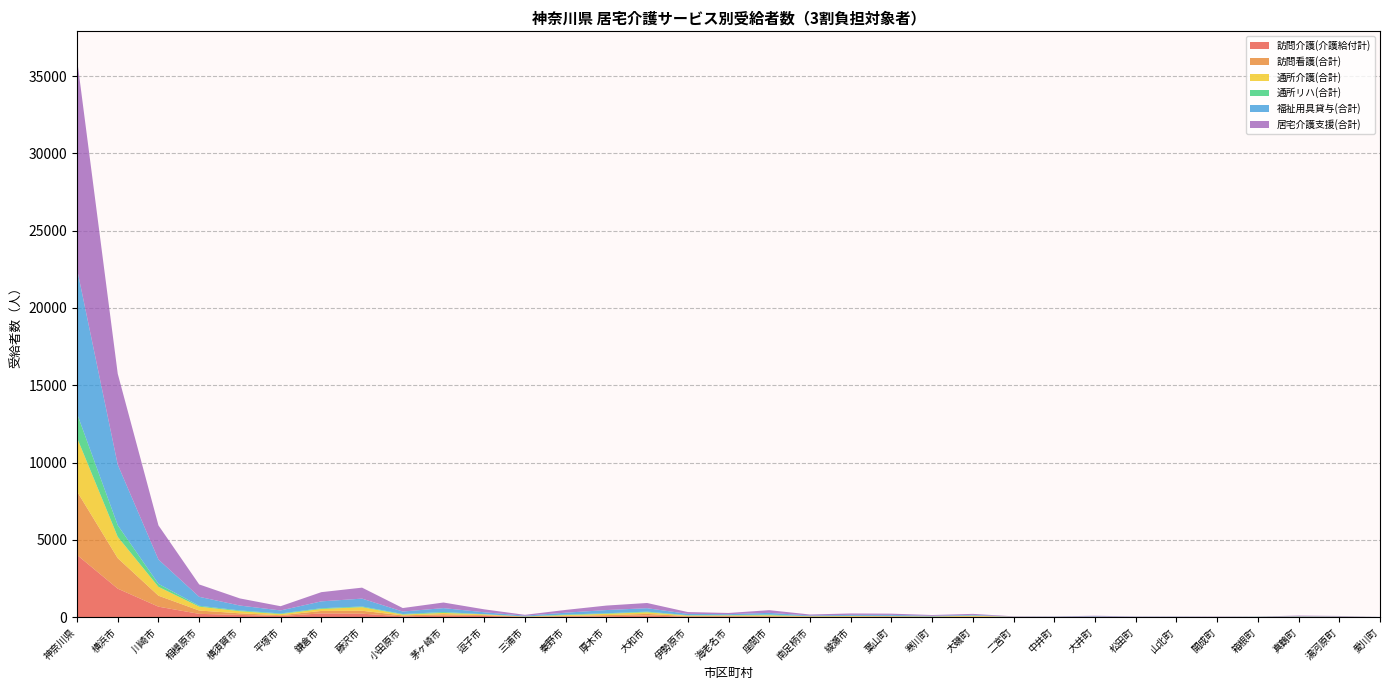

Reading right to left, transcribe all the data shown in this chart.

訪問介護(介護給付計): 愛川町=1	湯河原町=5	真鶴町=15	箱根町=2	開成町=3	山北町=3	松田町=3	大井町=5	中井町=4	二宮町=9	大磯町=16	寒川町=9	葉山町=25	綾瀬市=18	南足柄市=15	座間市=28	海老名市=37	伊勢原市=24	大和市=100	厚木市=50	秦野市=34	三浦市=14	逗子市=74	茅ヶ崎市=90	小田原市=47	藤沢市=219	鎌倉市=237	平塚市=70	横須賀市=141	相模原市=208	川崎市=673	横浜市=1838	神奈川県=4020
訪問看護(合計): 愛川町=1	湯河原町=9	真鶴町=7	箱根町=5	開成町=6	山北町=2	松田町=2	大井町=5	中井町=6	二宮町=3	大磯町=20	寒川町=12	葉山町=20	綾瀬市=13	南足柄市=18	座間市=39	海老名市=40	伊勢原市=43	大和市=106	厚木市=77	秦野市=40	三浦市=14	逗子市=52	茅ヶ崎市=96	小田原市=62	藤沢市=190	鎌倉市=159	平塚市=51	横須賀市=101	相模原市=216	川崎市=710	横浜市=1972	神奈川県=4106
通所介護(合計): 愛川町=1	湯河原町=9	真鶴町=8	箱根町=3	開成町=2	山北町=4	松田町=4	大井町=2	中井町=2	二宮町=5	大磯町=52	寒川町=14	葉山町=17	綾瀬市=37	南足柄市=22	座間市=49	海老名市=30	伊勢原市=33	大和市=104	厚木市=85	秦野市=52	三浦市=9	逗子市=50	茅ヶ崎市=83	小田原市=53	藤沢市=232	鎌倉市=129	平塚市=73	横須賀市=138	相模原市=252	川崎市=572	横浜市=1380	神奈川県=3476
通所リハ(合計): 愛川町=0	湯河原町=2	真鶴町=8	箱根町=7	開成町=0	山北町=2	松田町=2	大井町=7	中井町=3	二宮町=2	大磯町=9	寒川町=12	葉山町=17	綾瀬市=12	南足柄市=8	座間市=45	海老名市=17	伊勢原市=22	大和市=43	厚木市=34	秦野市=37	三浦市=8	逗子市=11	茅ヶ崎市=57	小田原市=35	藤沢市=46	鎌倉市=47	平塚市=40	横須賀市=49	相模原市=55	川崎市=192	横浜市=750	神奈川県=1564
福祉用具貸与(合計): 愛川町=2	湯河原町=20	真鶴町=23	箱根町=10	開成町=9	山北町=12	松田町=11	大井町=27	中井町=14	二宮町=12	大磯町=45	寒川町=35	葉山町=63	綾瀬市=62	南足柄市=40	座間市=112	海老名市=63	伊勢原市=85	大和市=222	厚木市=208	秦野市=120	三浦市=45	逗子市=124	茅ヶ崎市=254	小田原市=161	藤沢市=507	鎌倉市=444	平塚市=195	横須賀市=317	相模原市=580	川崎市=1576	横浜市=3920	神奈川県=9357
居宅介護支援(合計): 愛川町=2	湯河原町=27	真鶴町=35	箱根町=10	開成町=17	山北町=18	松田町=19	大井町=40	中井町=16	二宮町=18	大磯町=65	寒川町=52	葉山町=79	綾瀬市=92	南足柄市=64	座間市=174	海老名市=79	伊勢原市=118	大和市=336	厚木市=290	秦野市=180	三浦市=56	逗子市=190	茅ヶ崎市=362	小田原市=226	藤沢市=710	鎌倉市=596	平塚市=274	横須賀市=460	相模原市=801	川崎市=2207	横浜市=5882	神奈川県=13568